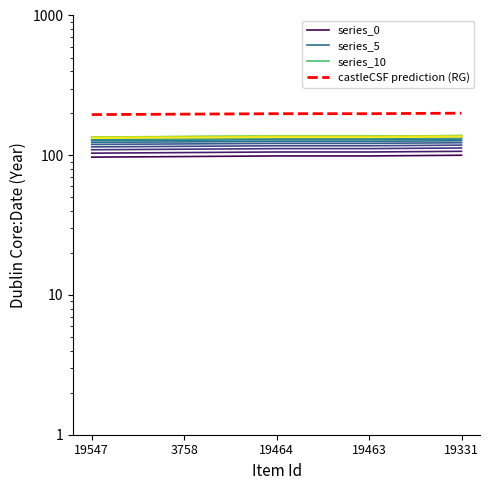

Does the chart have visible grid lines?

No